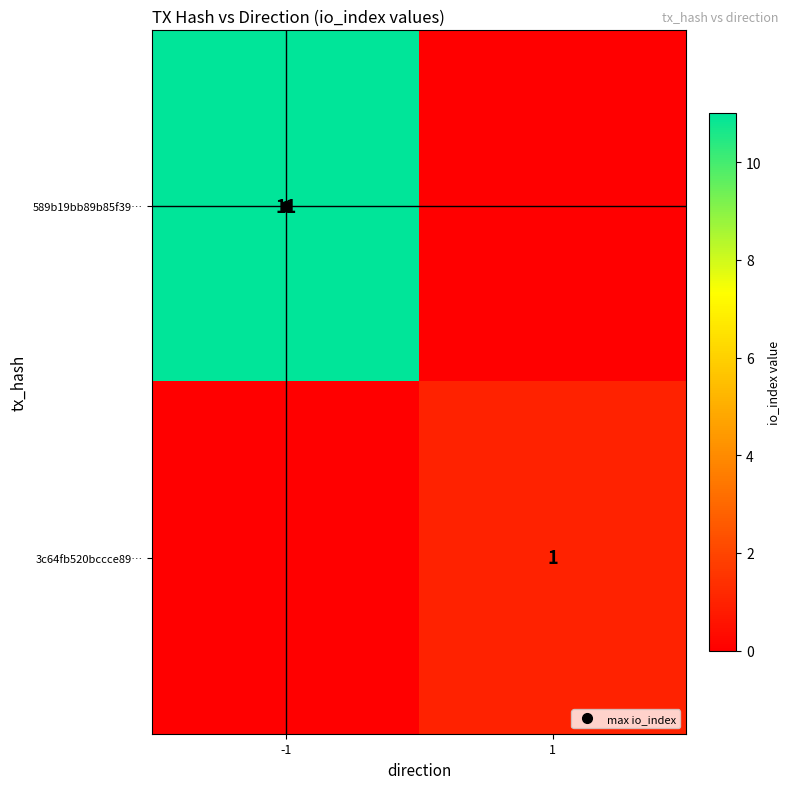

Which series has the largest total across all categories?

589b19bb89b85f39…